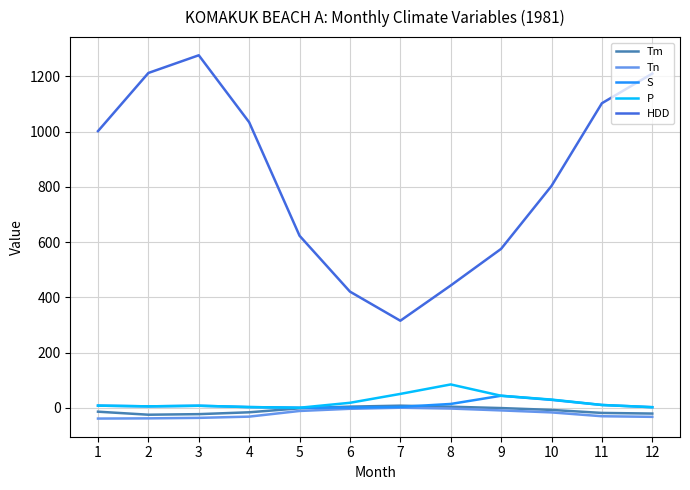

Which series has the largest range (max minus min)?

HDD